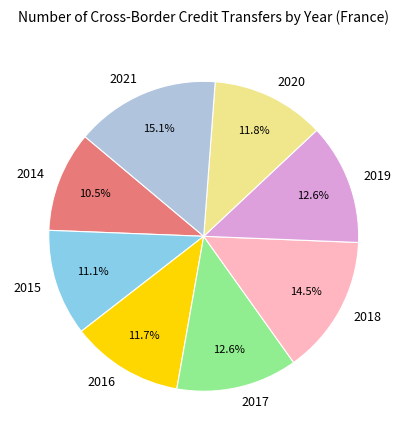

To the nearest percent, what is the average slice percentage?

12%